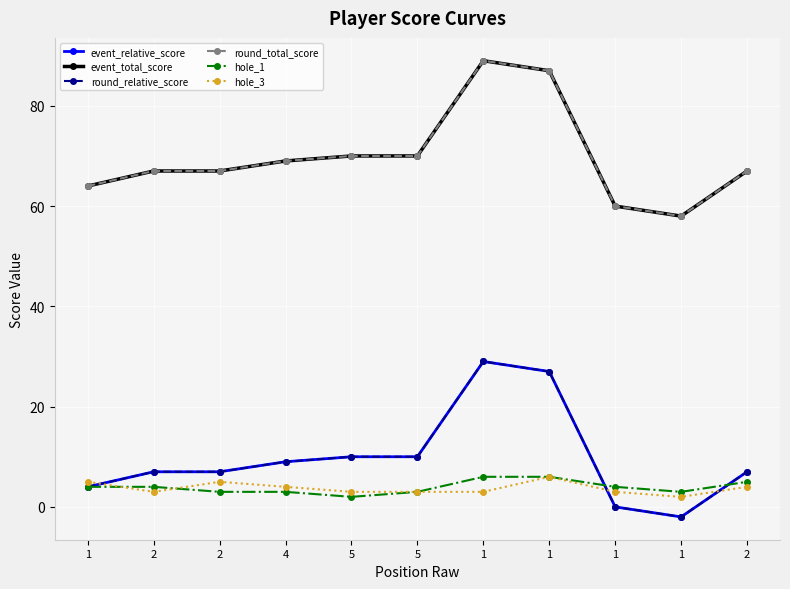

True or false: event_total_score has more than 2 interior local peaks.

False